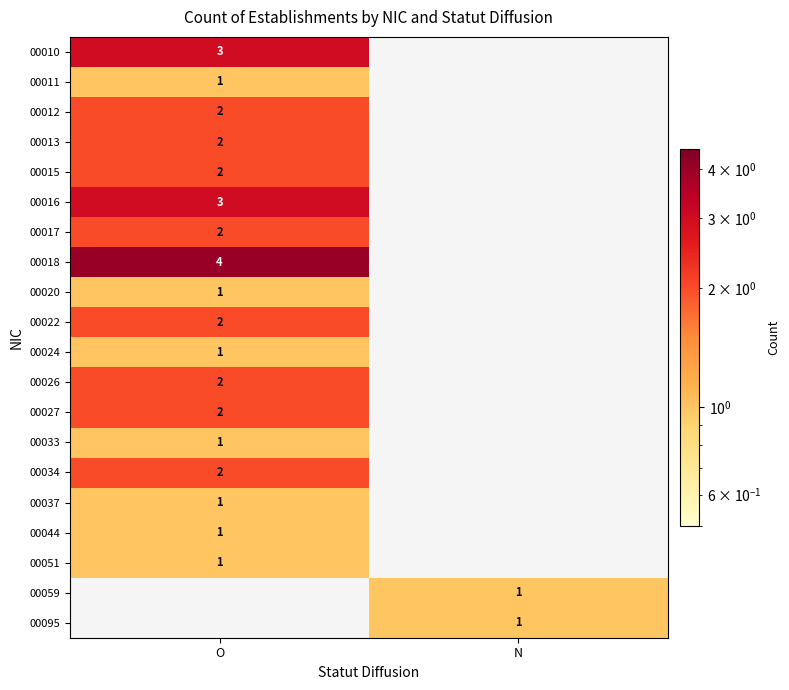

How many data points does each series have?

2